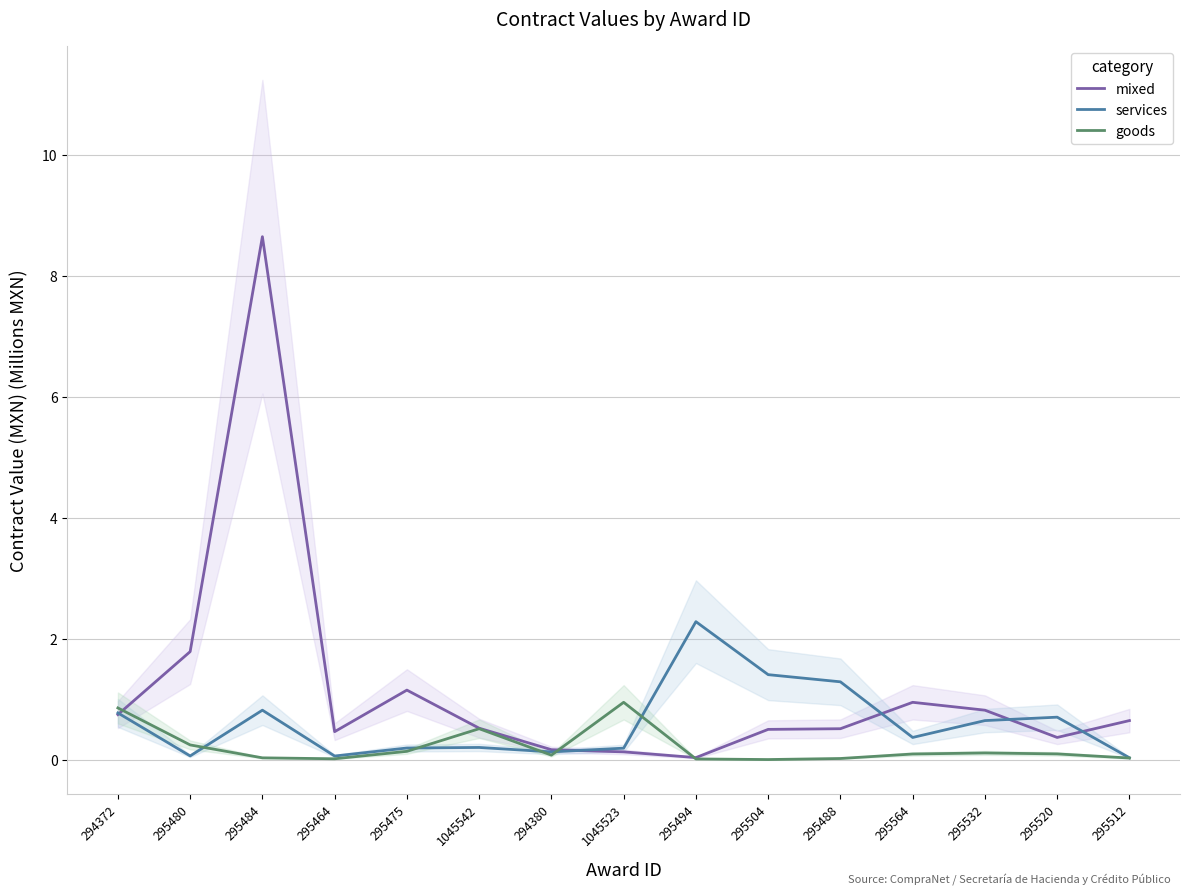

Which series changed the most between 295480 and 1045542?

mixed